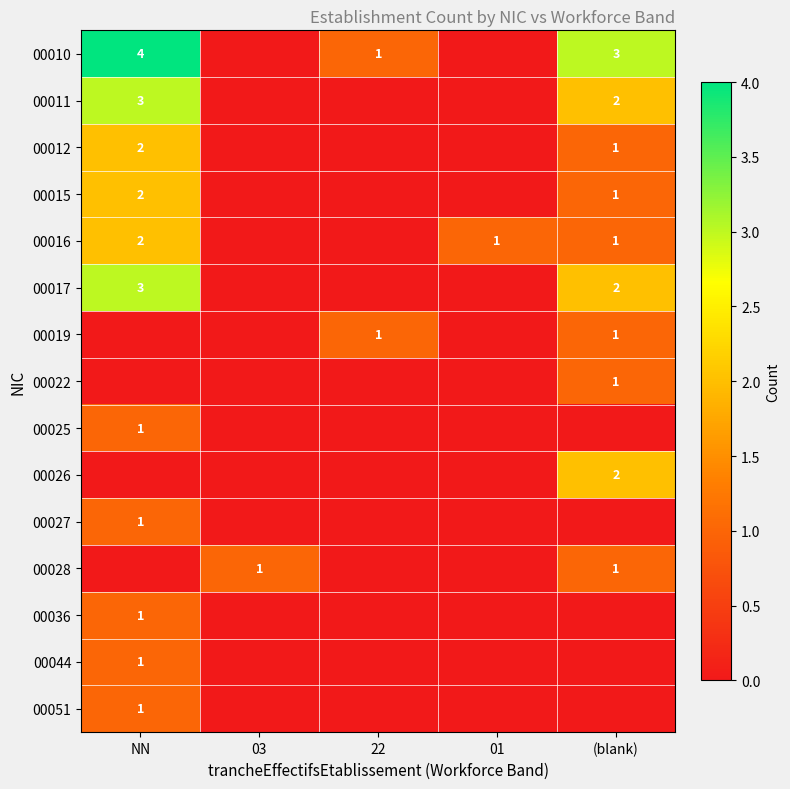

What is the difference between the maximum and minimum values in the 00027 series?

1